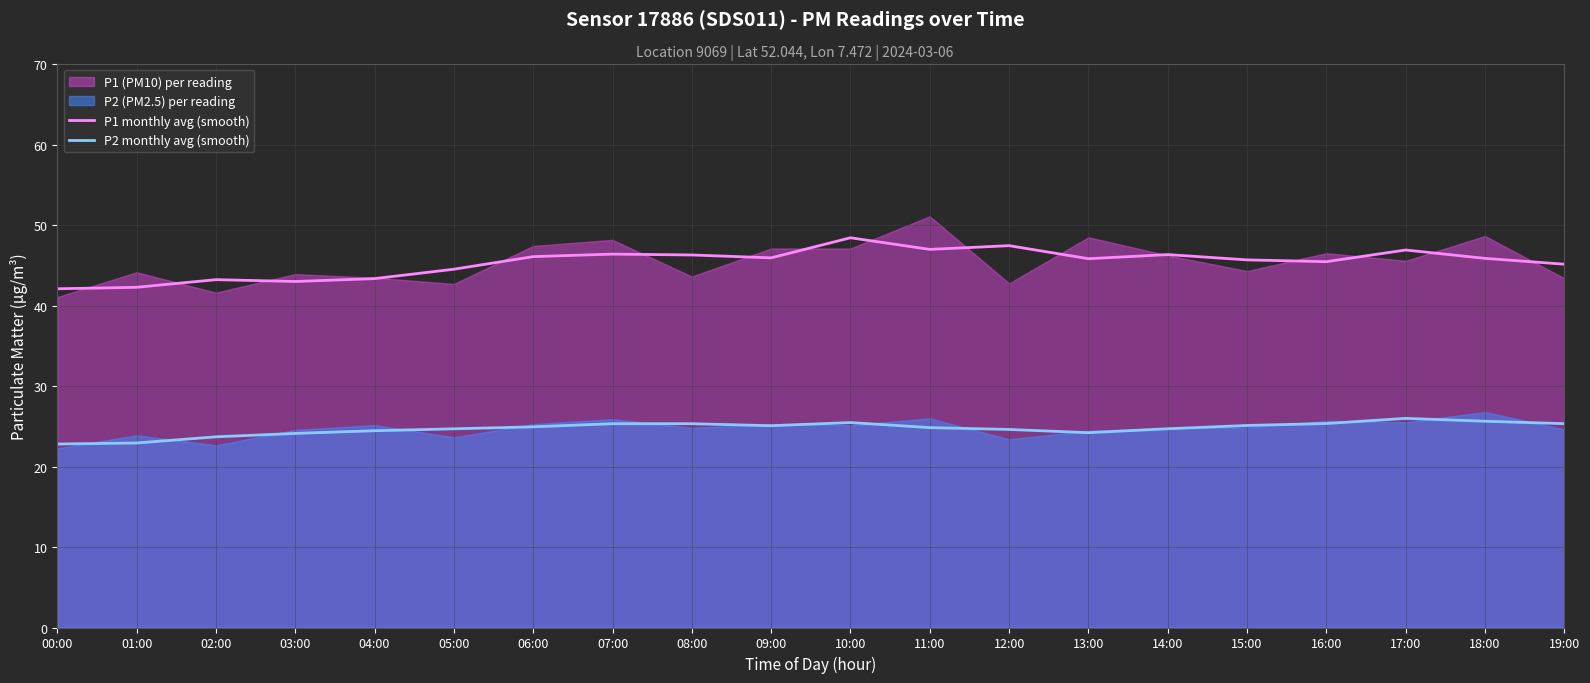

Which series changed the most between 13:00 and 17:00?

P2 monthly avg (smooth)